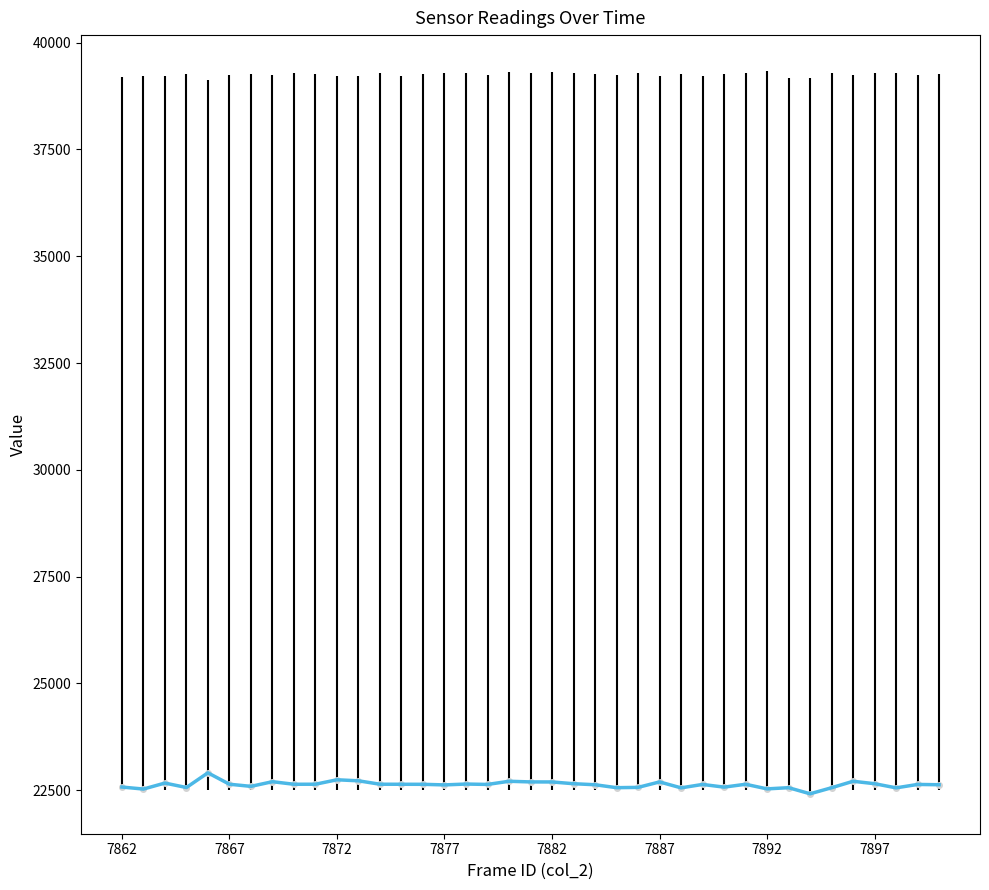

What is the difference between the maximum and minimum values?

491